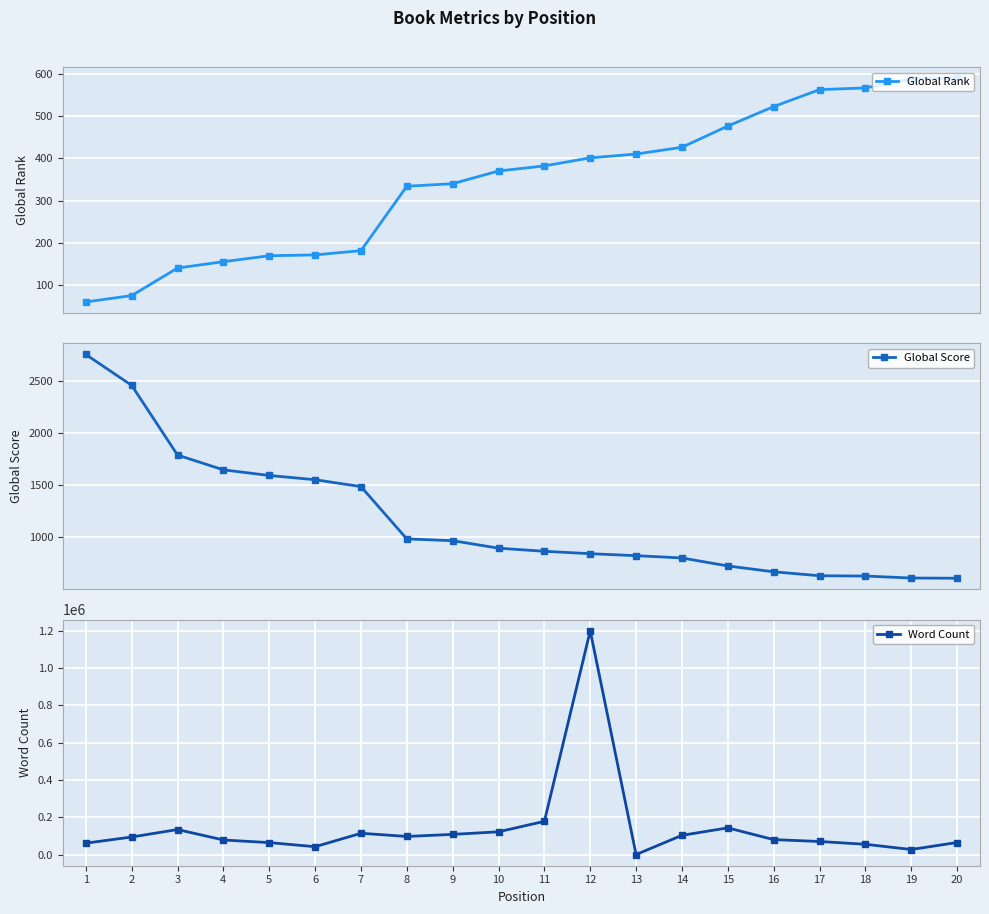

What is the highest value of the Global Score series?

2759